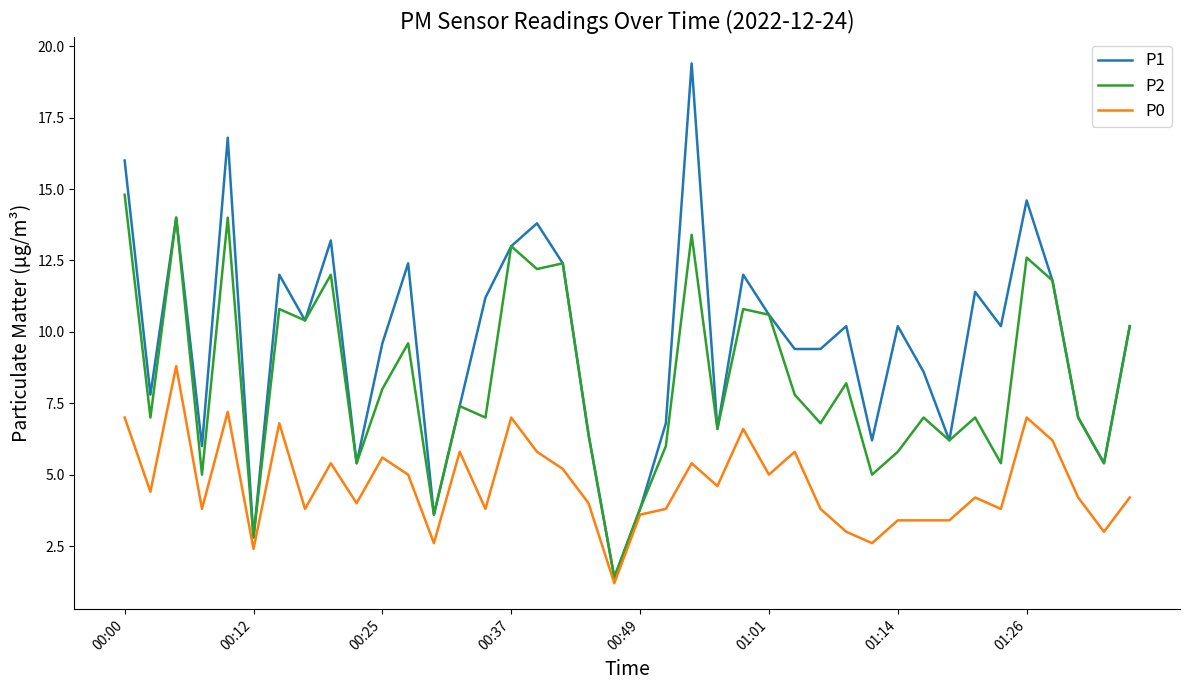

Which series has the largest total across all categories?

P1